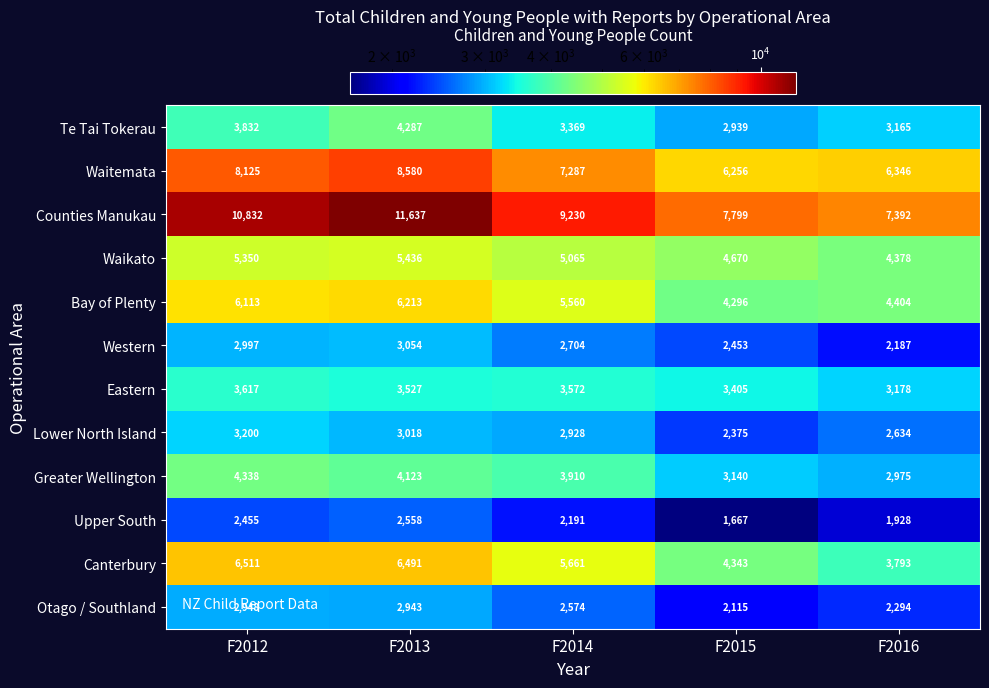

True or false: Western has a value of 2997 at F2012.

True